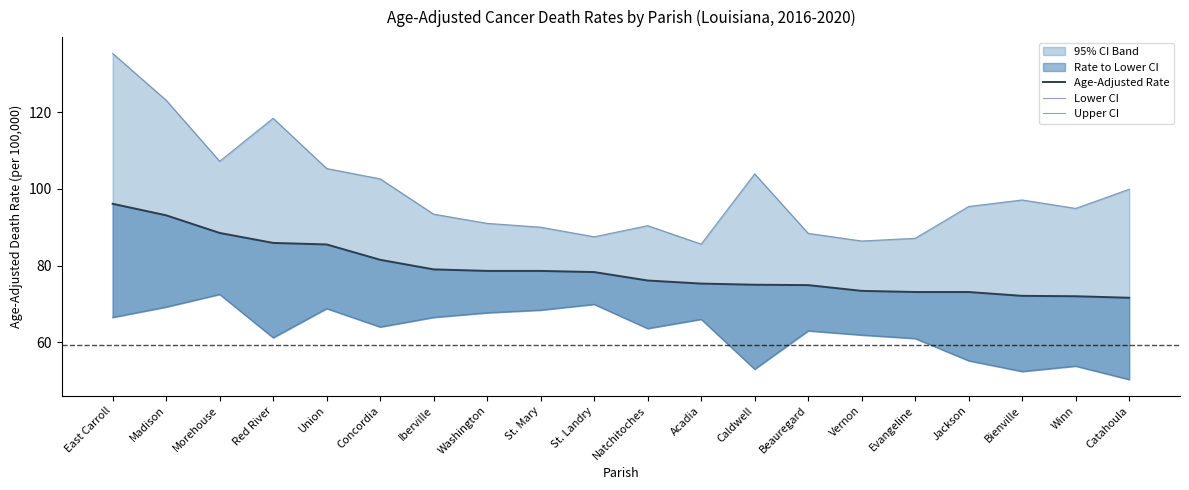

At which label does Upper CI reach its minimum?

Acadia